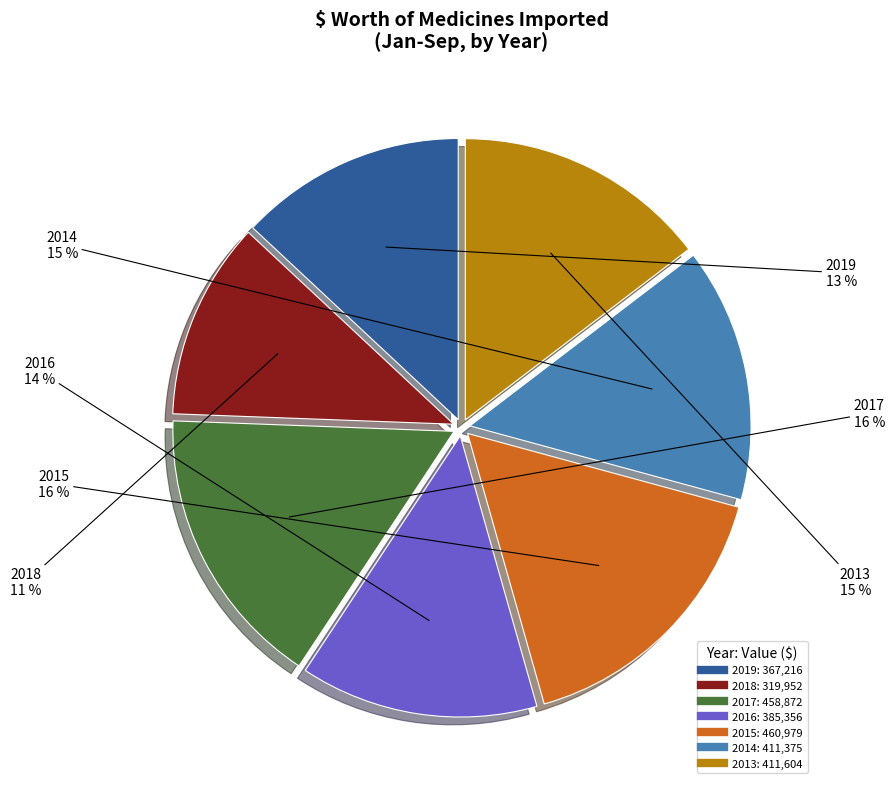

To the nearest percent, what percentage of the pie is 2013?

15%